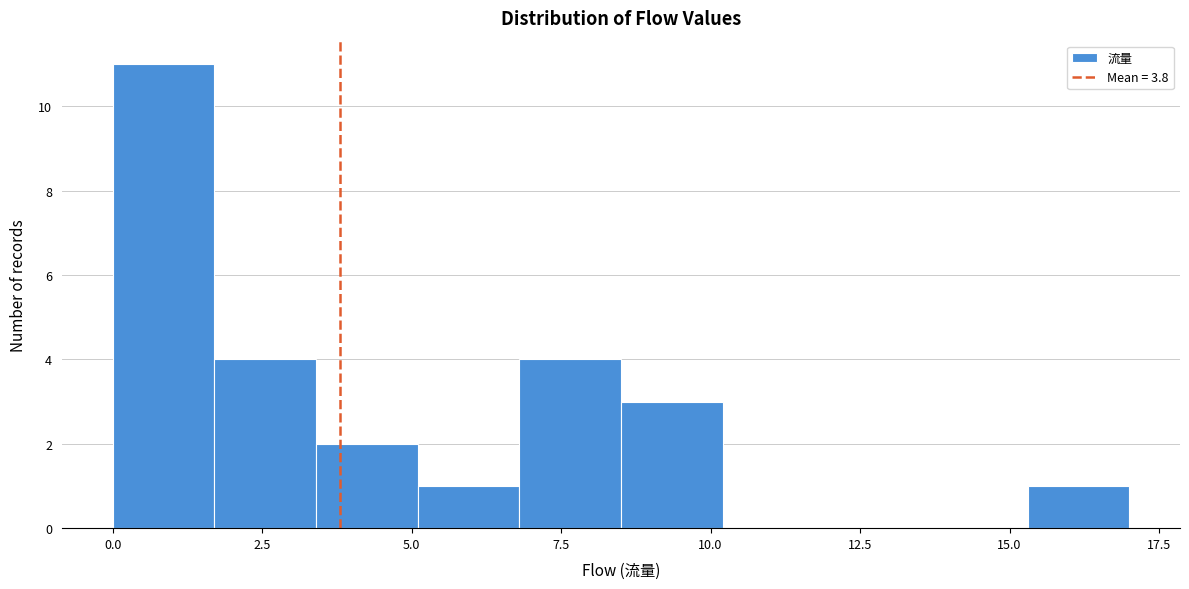

Read against the x-axis, roughly where is the centre of the tallest bar?

1.0